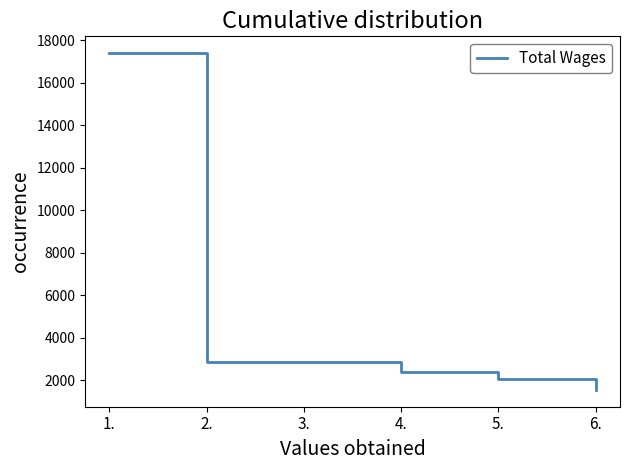

How many series are shown in this chart?

1